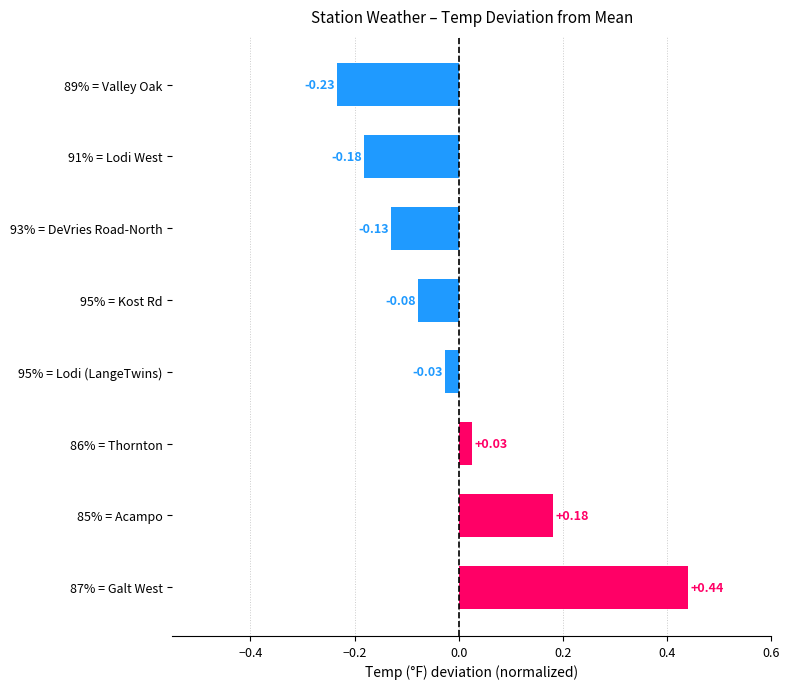

Between 86% = Thornton and 91% = Lodi West, which is larger?

86% = Thornton